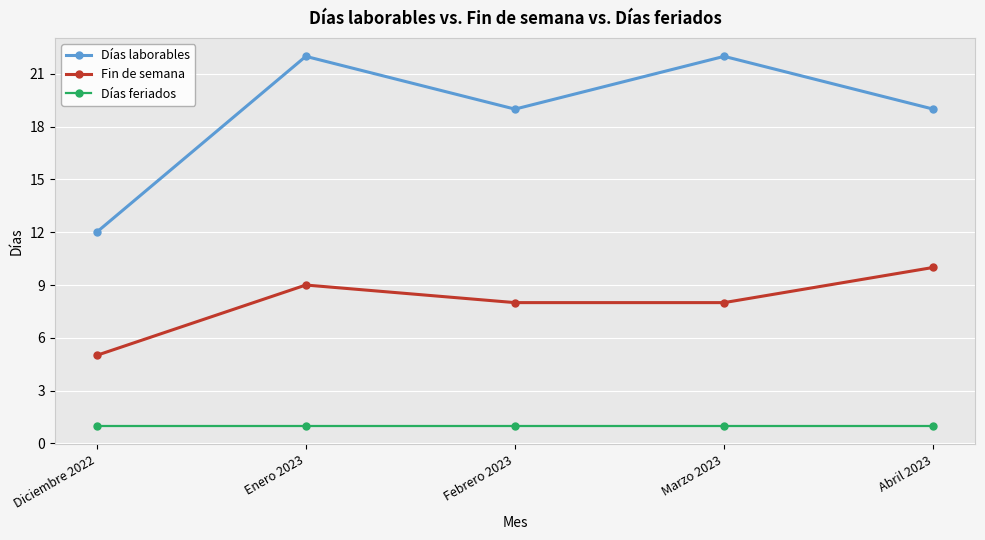

At which category is the sum across all series the highest?

Enero 2023